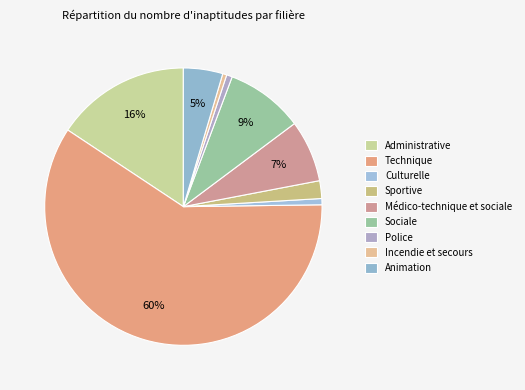

How many segments does this pie chart have?

9